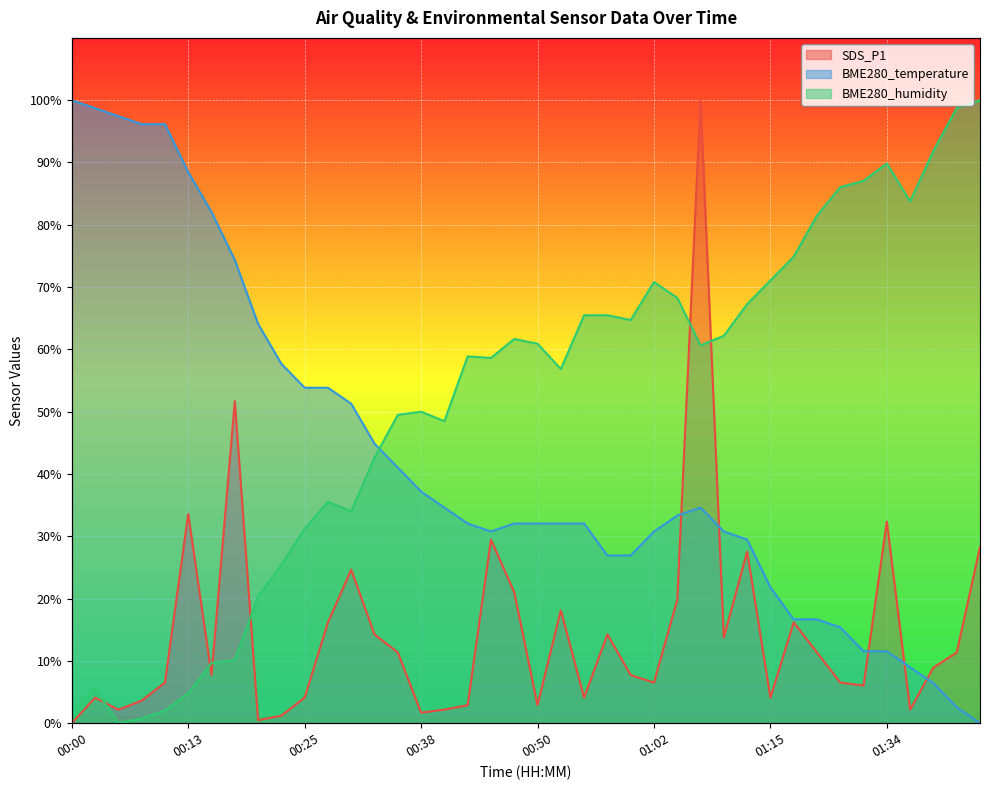

What is the difference between the maximum and minimum values in the BME280_humidity series?

100.0